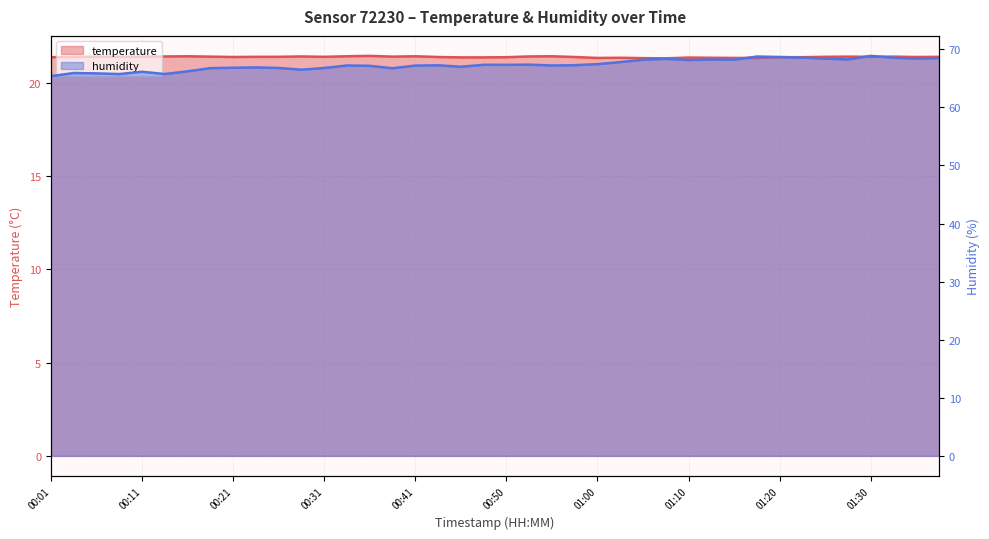

Read the humidity value at 00:58.

67.3